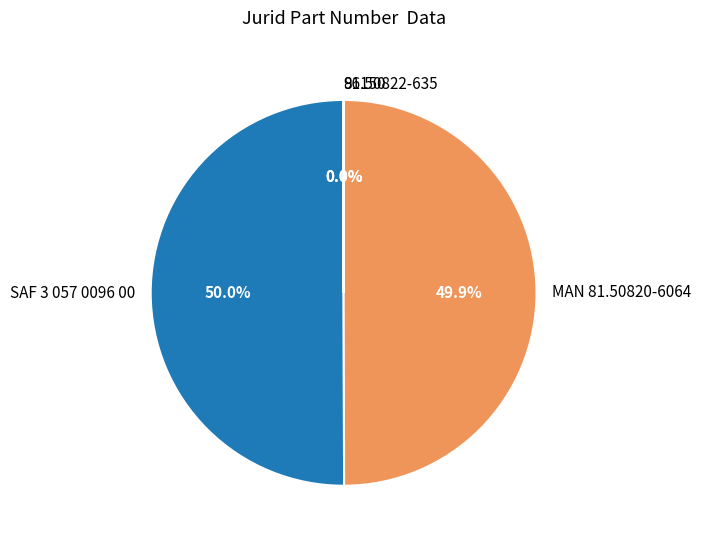

Which slice is the largest?

SAF 3 057 0096 00